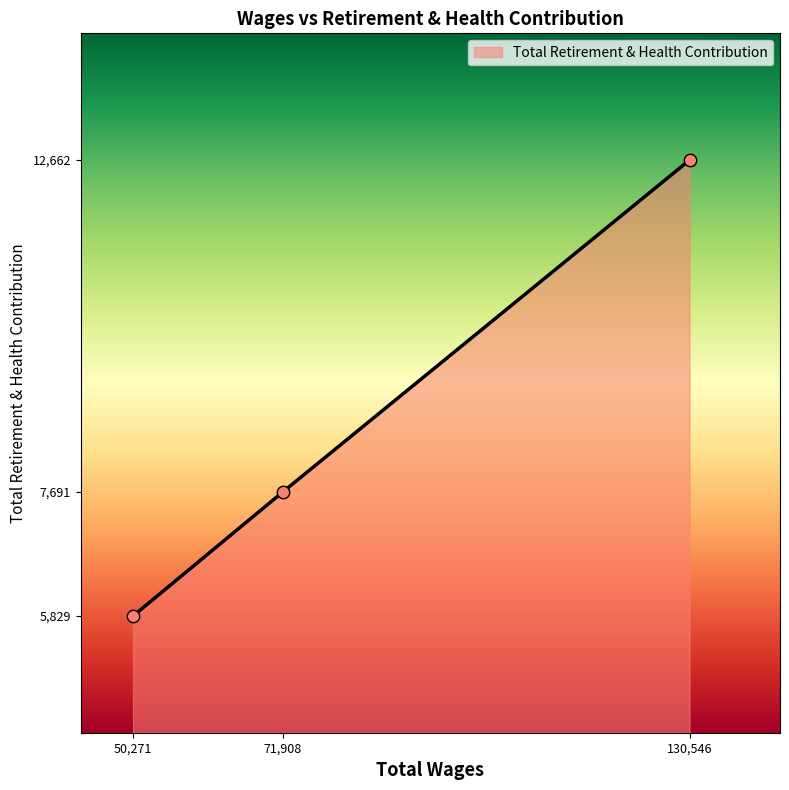

Between 71,908 and 130,546, which is larger?

130,546